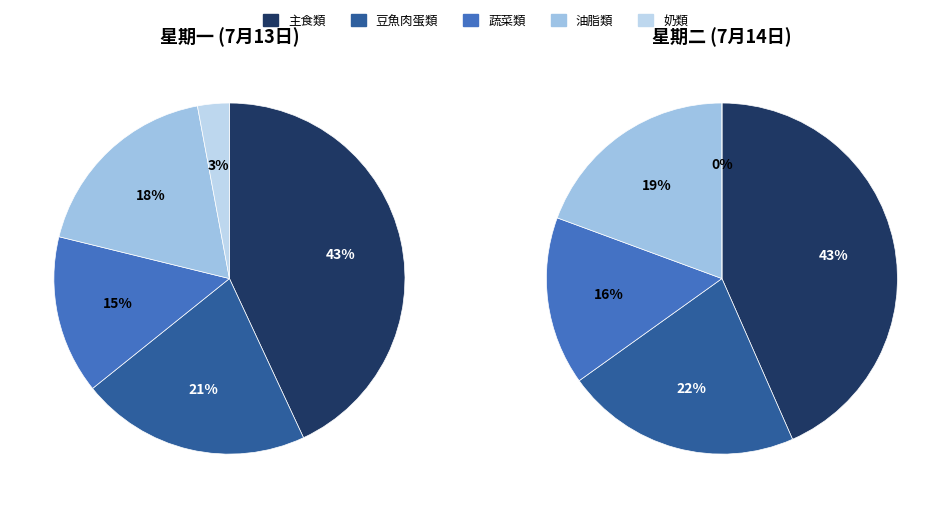

Which category has the biggest portion of the pie?

主食類